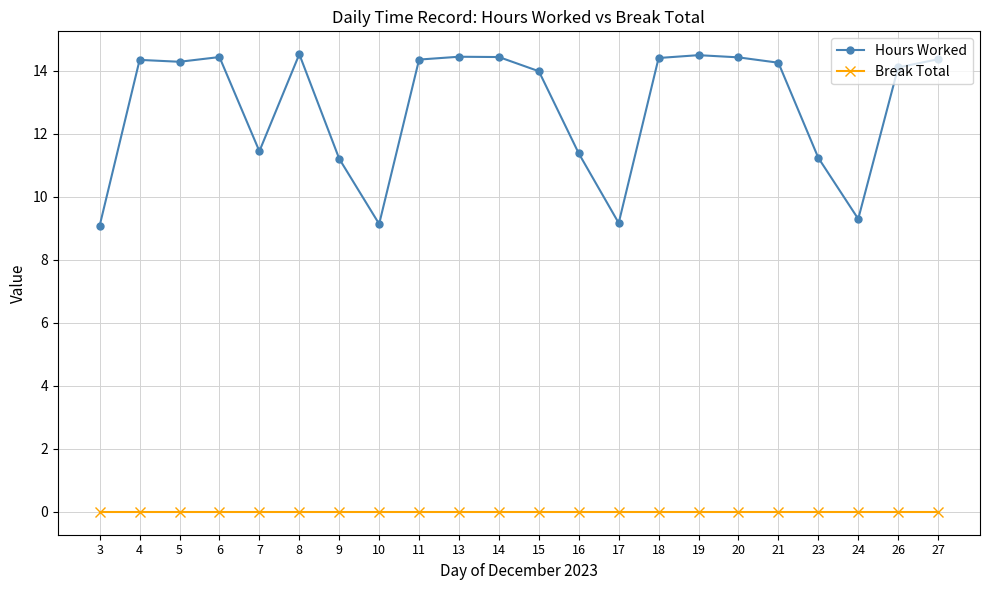

Where does the Hours Worked series first go above 14?

4